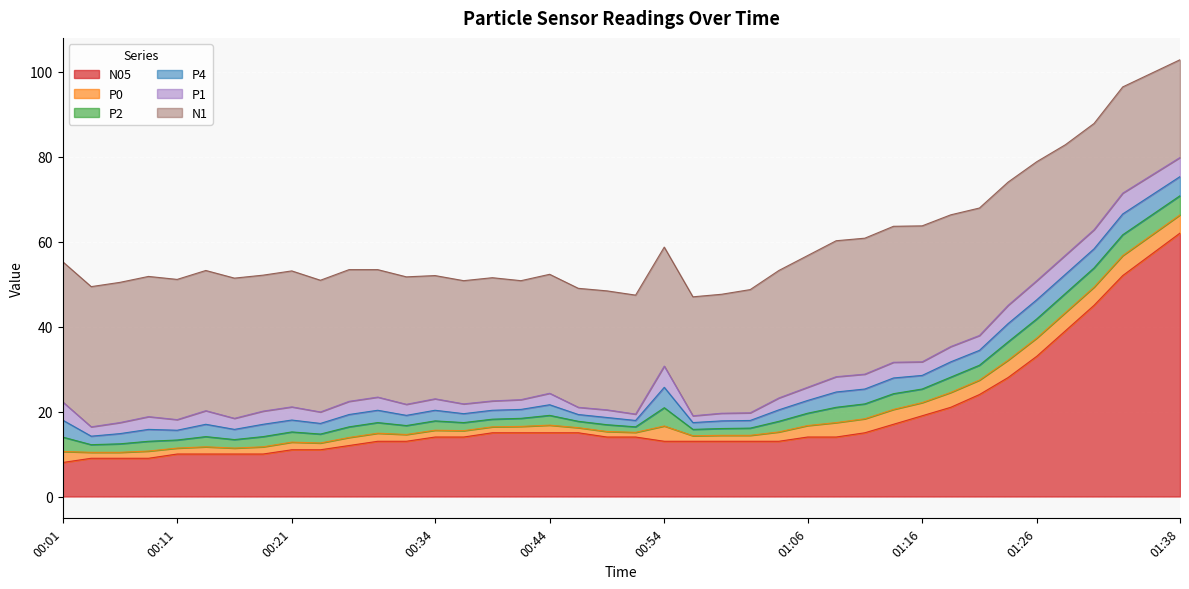

Is it true that P4 equals 7.1 at 01:38?

False